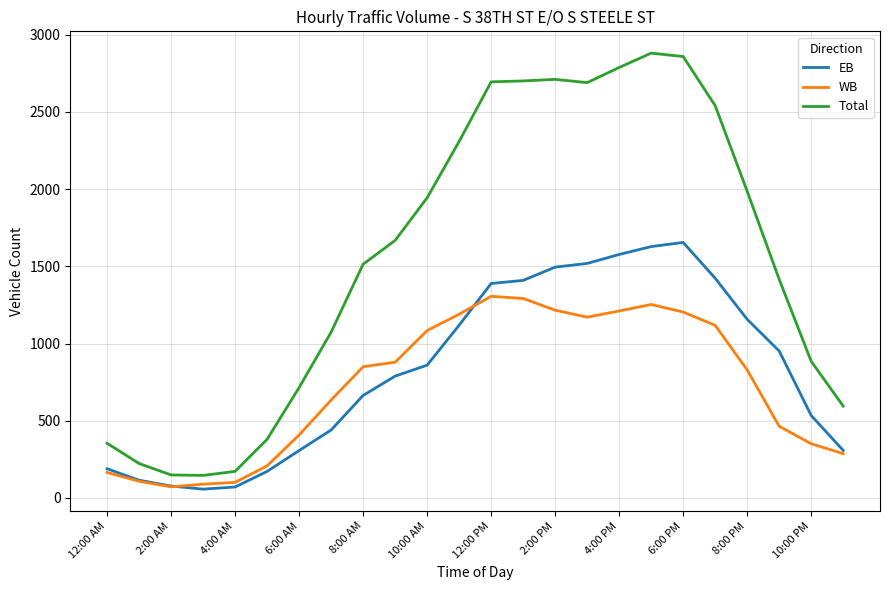

Count the number of data series in this chart.

3